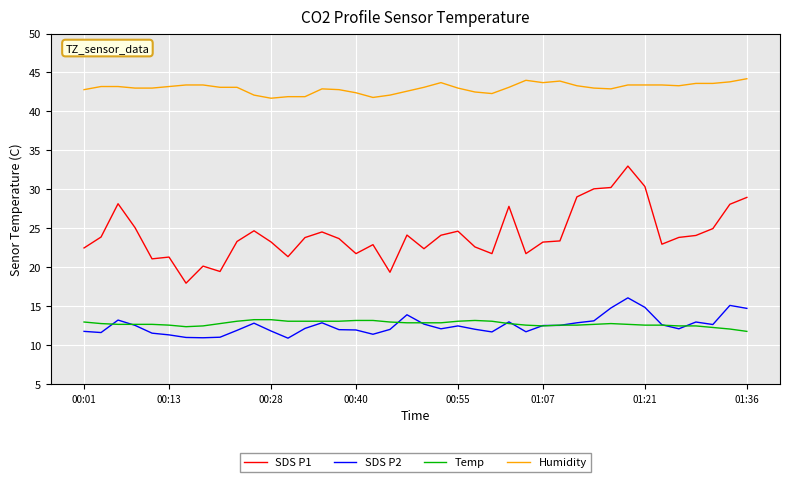

Rank the series by their maximum value, from lowest to highest.

Temp, SDS P2, SDS P1, Humidity